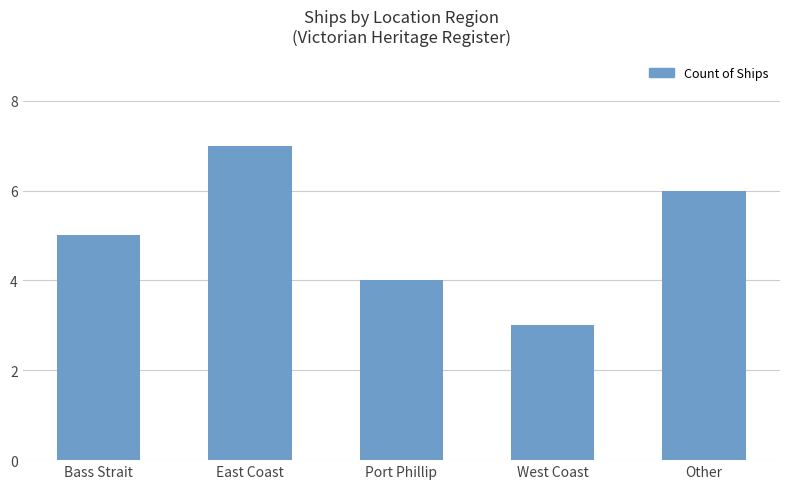

What is the sum of all values?

25